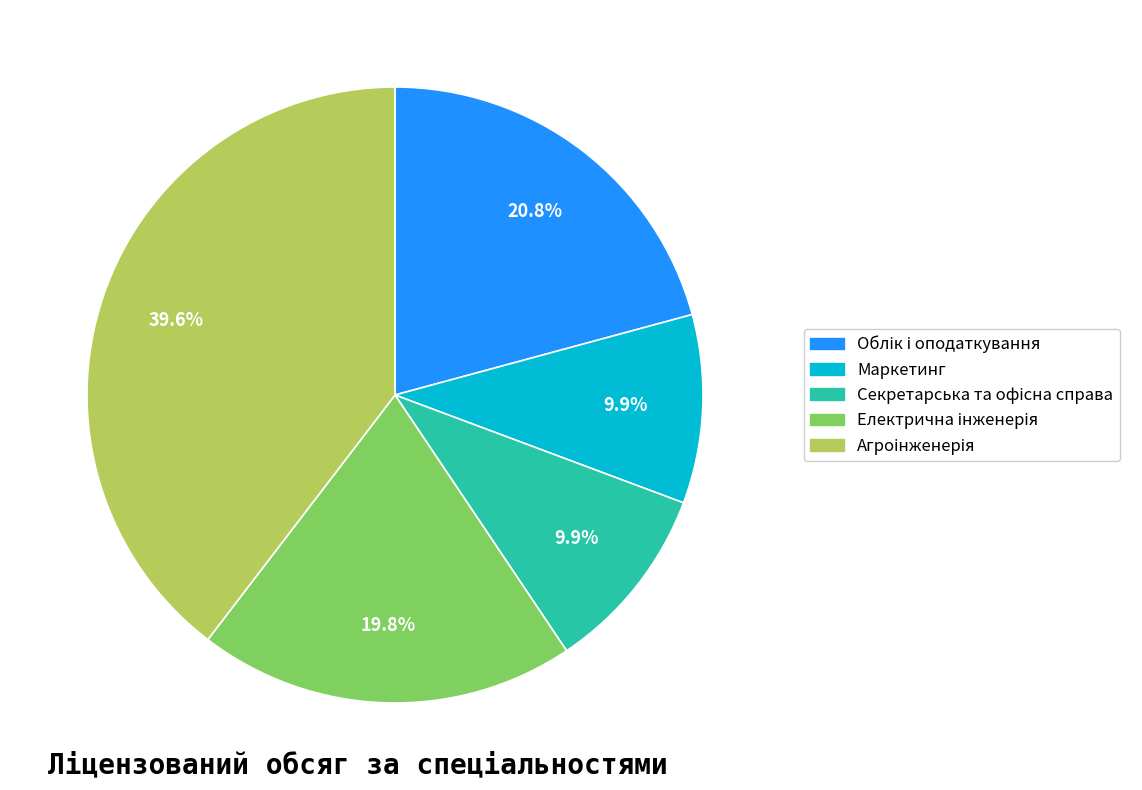

Is there any slice that represents more than half of the pie?

No